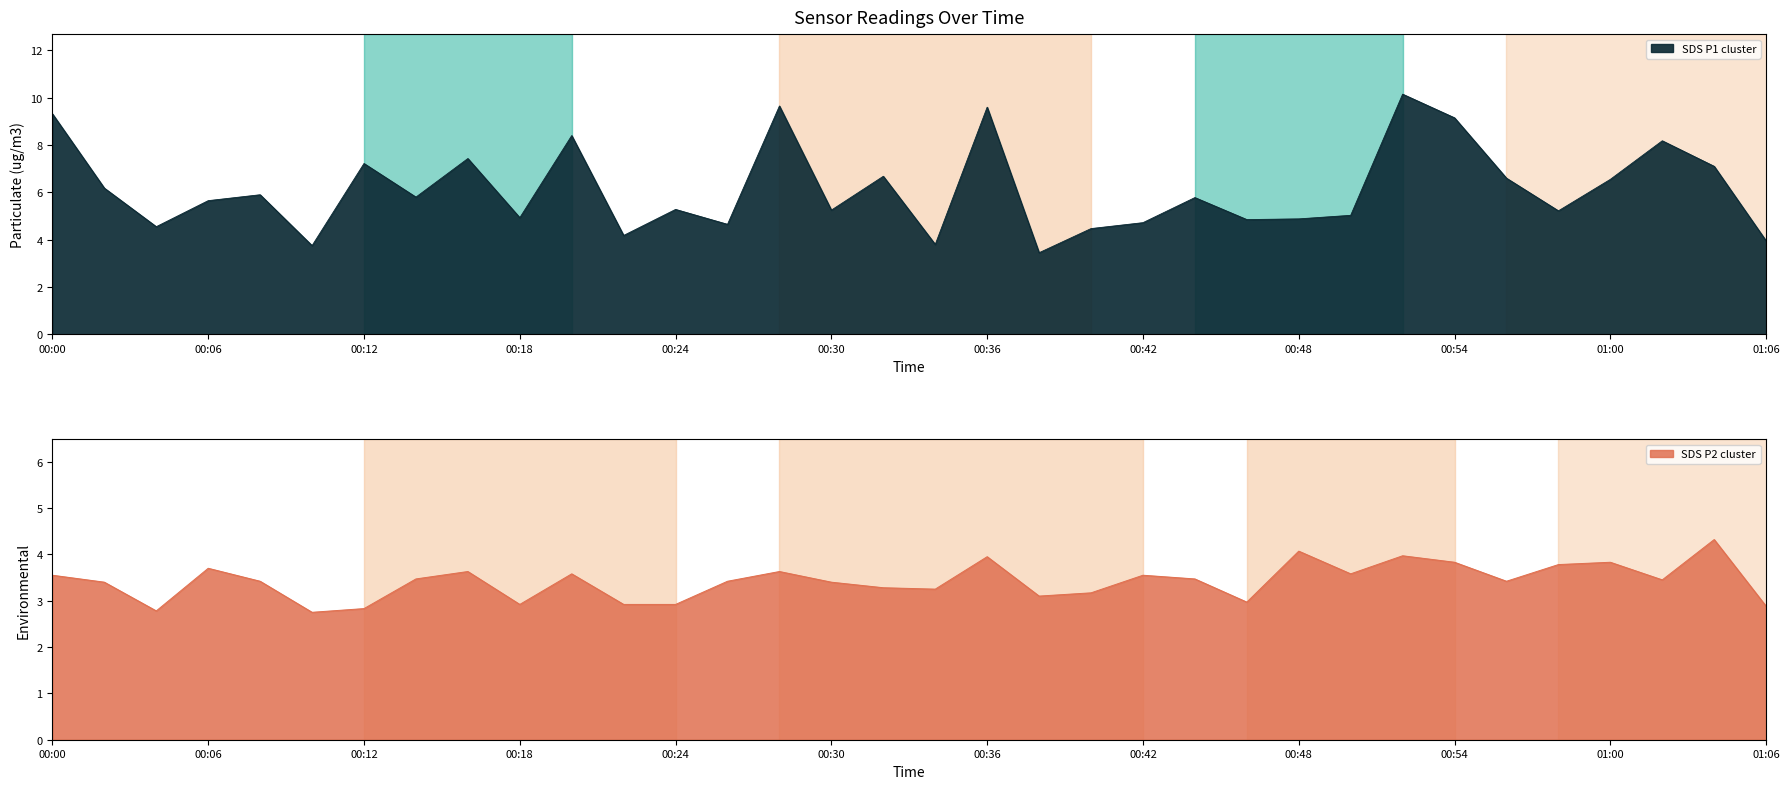

What is the spread (max minus min) of values at 00:50?

1.5